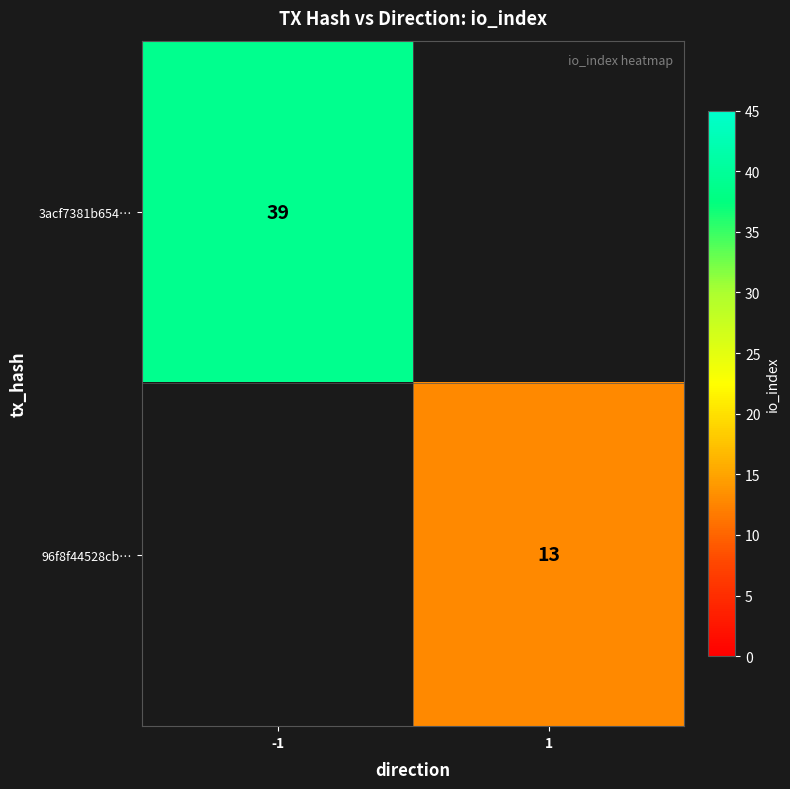

The value of 96f8f44528cb… at 1 is 21. True or false?

False